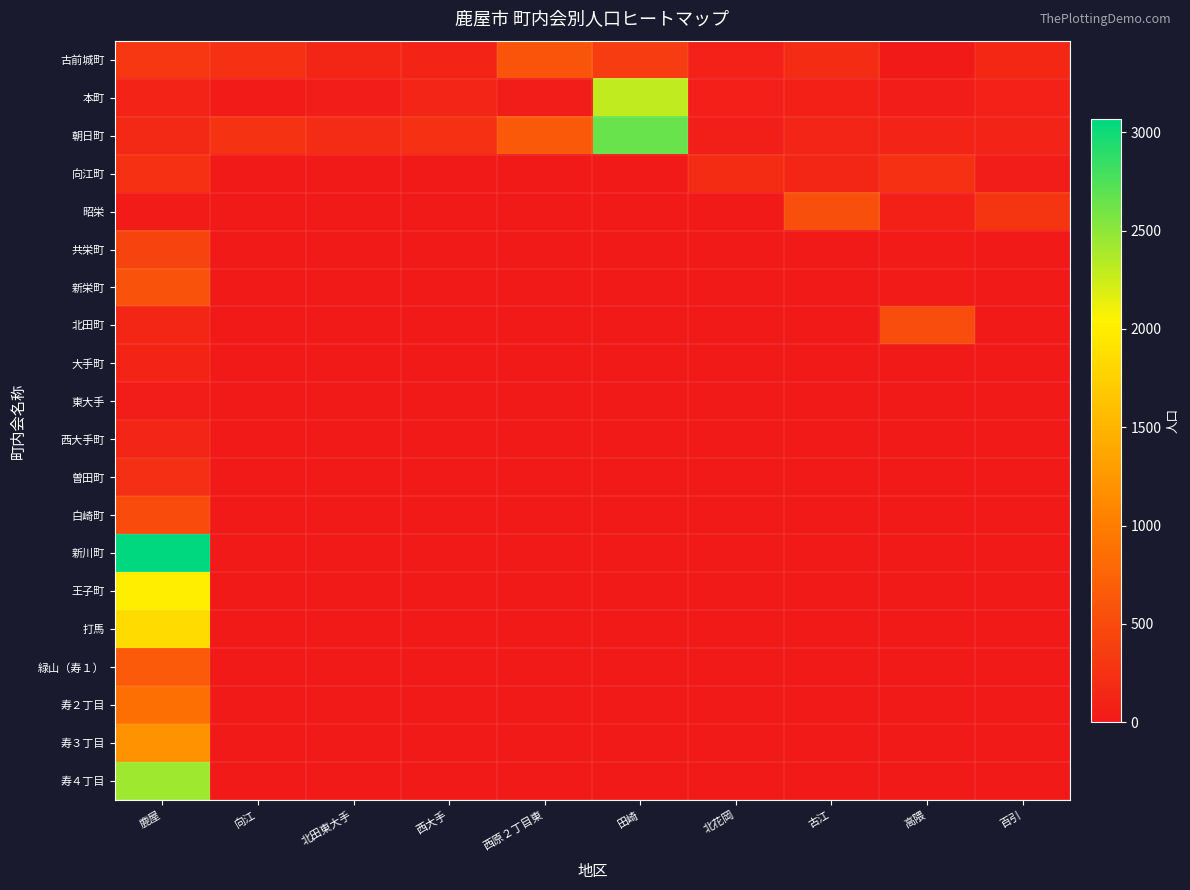

Rank the series by their maximum value, from lowest to highest.

東大手, 大手町, 西大手町, 曽田町, 向江町, 共栄町, 白崎町, 北田町, 昭栄, 新栄町, 古前城町, 緑山（寿１）, 寿２丁目, 寿３丁目, 打馬, 王子町, 本町, 寿４丁目, 朝日町, 新川町